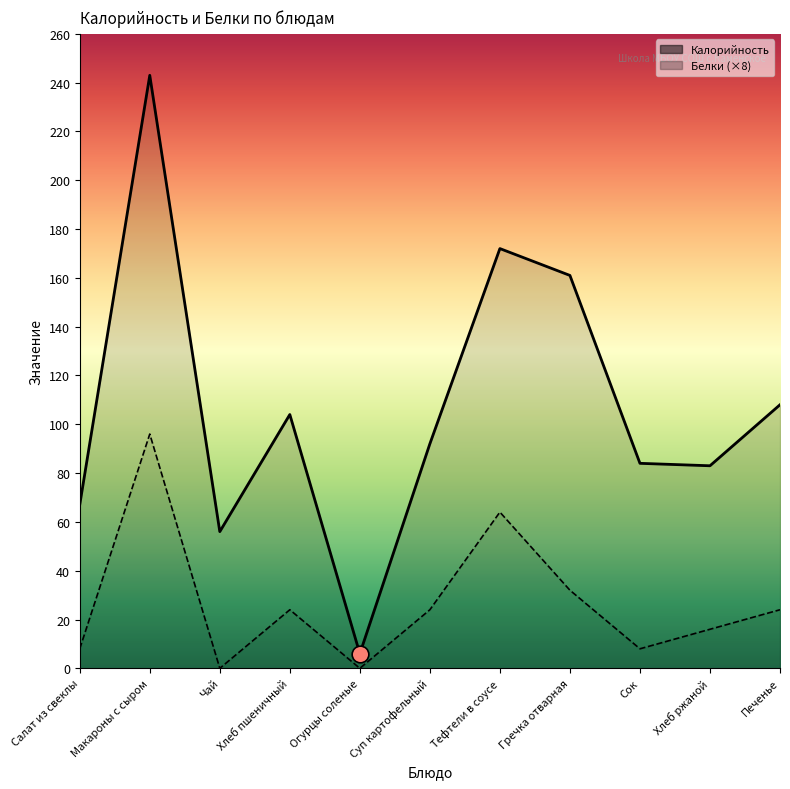

Between Огурцы соленые and Суп картофельный, which is larger?

Суп картофельный